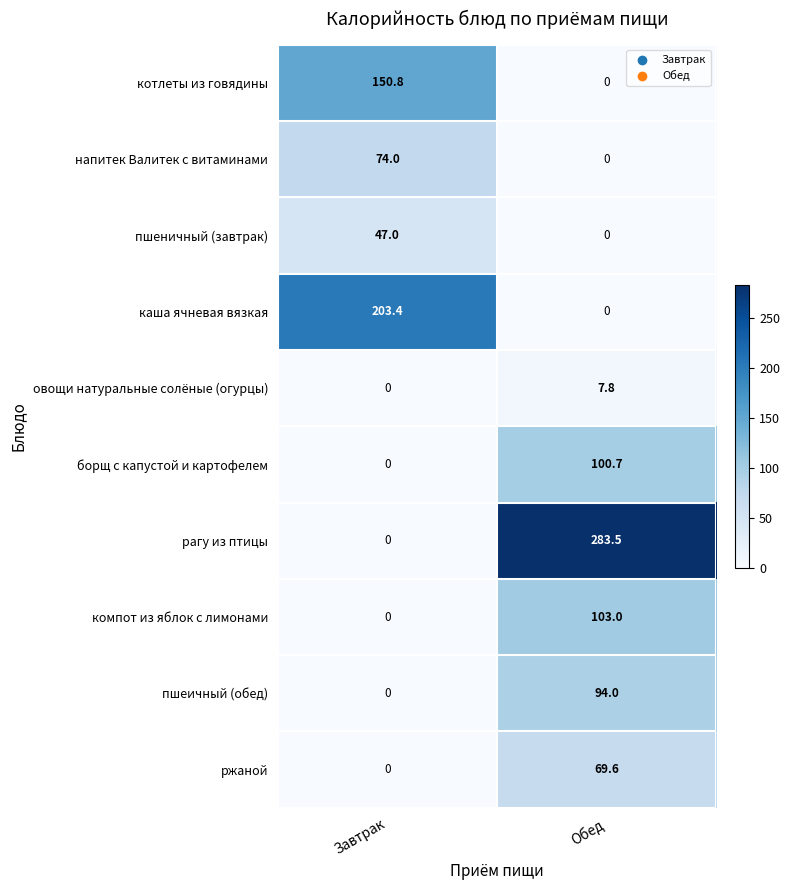

Reading left to right, extract all data points from this chart.

котлеты из говядины: Завтрак=150.8	Обед=0.0
напитек Валитек с витаминами: Завтрак=74.0	Обед=0.0
пшеничный (завтрак): Завтрак=47.0	Обед=0.0
каша ячневая вязкая: Завтрак=203.4	Обед=0.0
овощи натуральные солёные (огурцы): Завтрак=0.0	Обед=7.8
борщ с капустой и картофелем: Завтрак=0.0	Обед=100.7
рагу из птицы: Завтрак=0.0	Обед=283.5
компот из яблок с лимонами: Завтрак=0.0	Обед=103.0
пшеичный (обед): Завтрак=0.0	Обед=94.0
ржаной: Завтрак=0.0	Обед=69.6